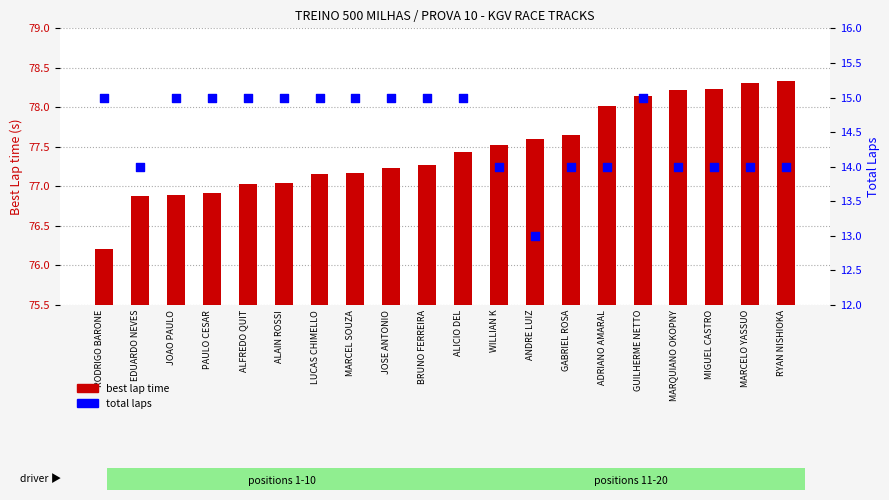

What are all the series names shown in the legend?

best lap time, total laps